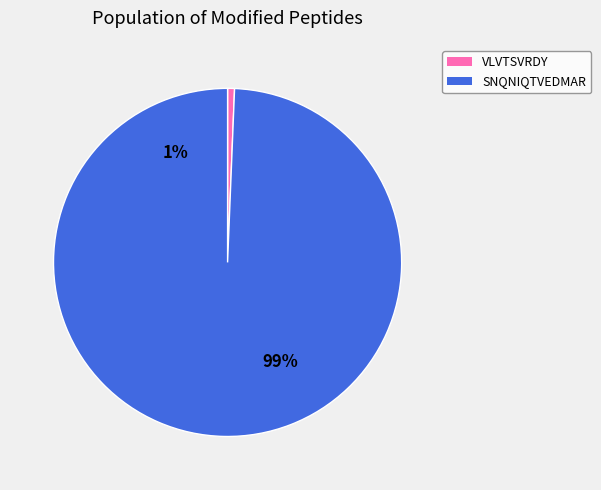

How much of the chart is everything except SNQNIQTVEDMAR?

0.6%